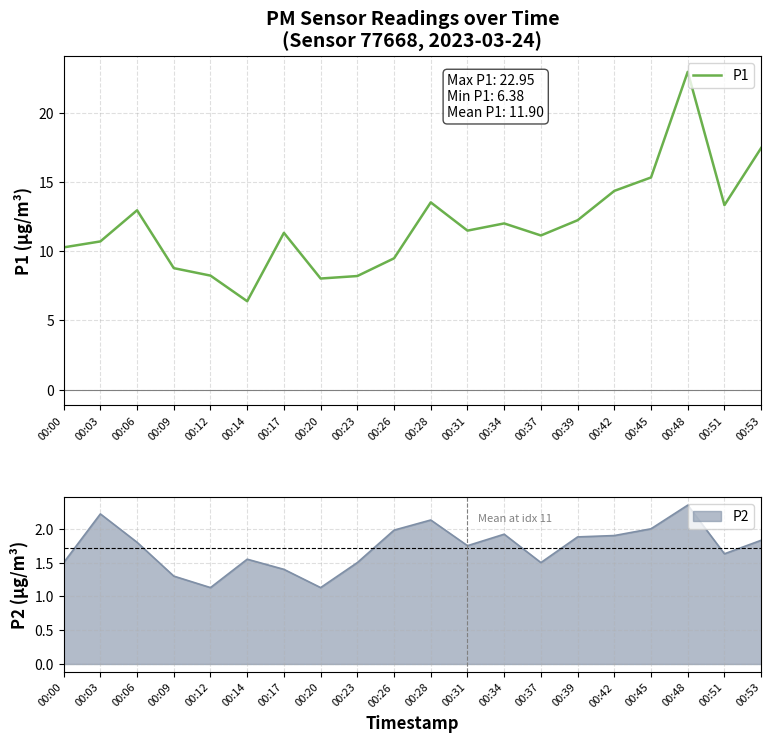

How many points are higher than both their immediate neighbors (excluding endpoints)?

5